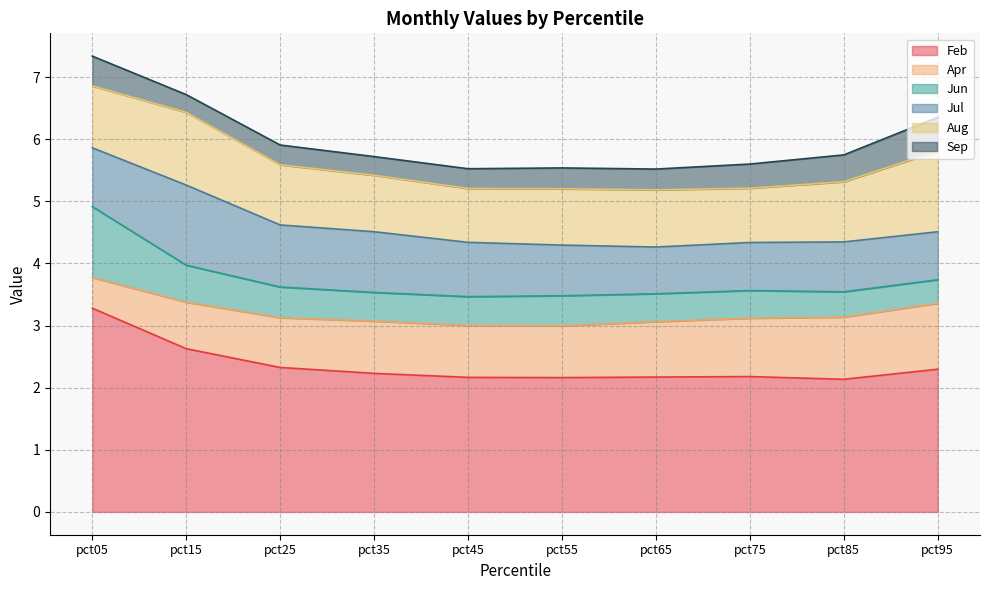

True or false: Sep and Apr cross at least once.

False